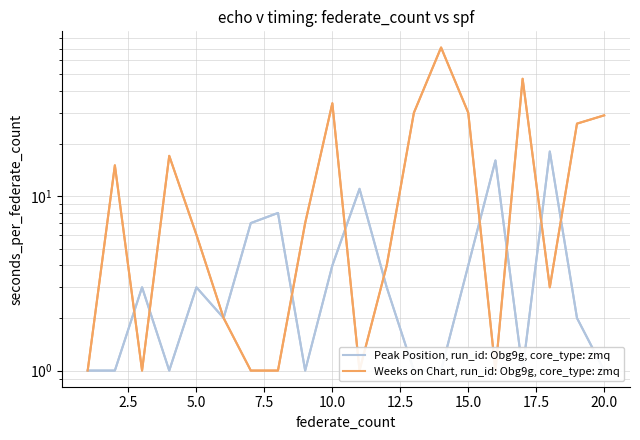

What is the difference between the maximum and minimum values in the Weeks on Chart series?

70